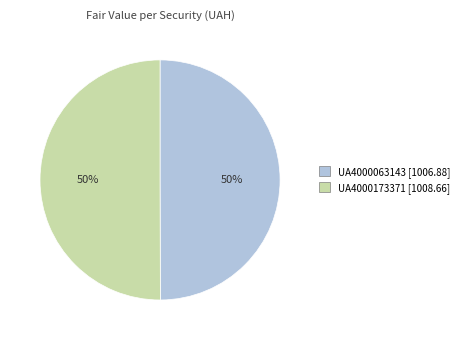

What percentage is the UA4000173371 slice, to the nearest percent?

50%